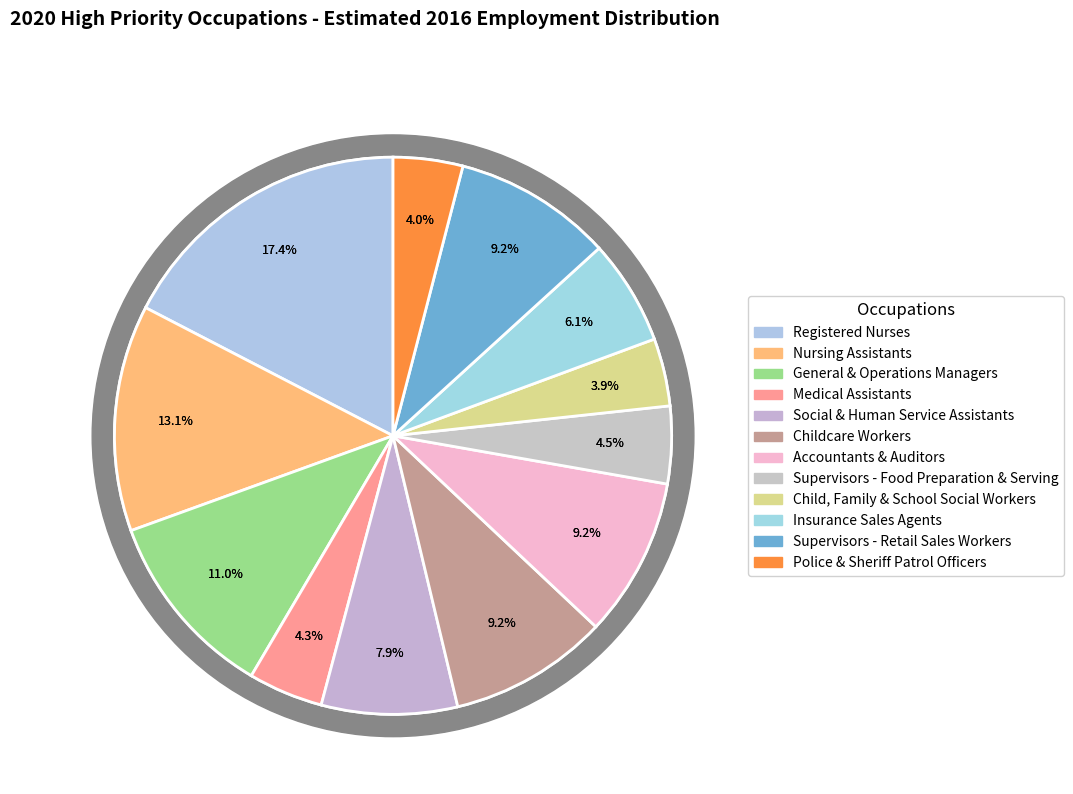

What percentage do General & Operations Managers and Insurance Sales Agents together represent?

17.1%